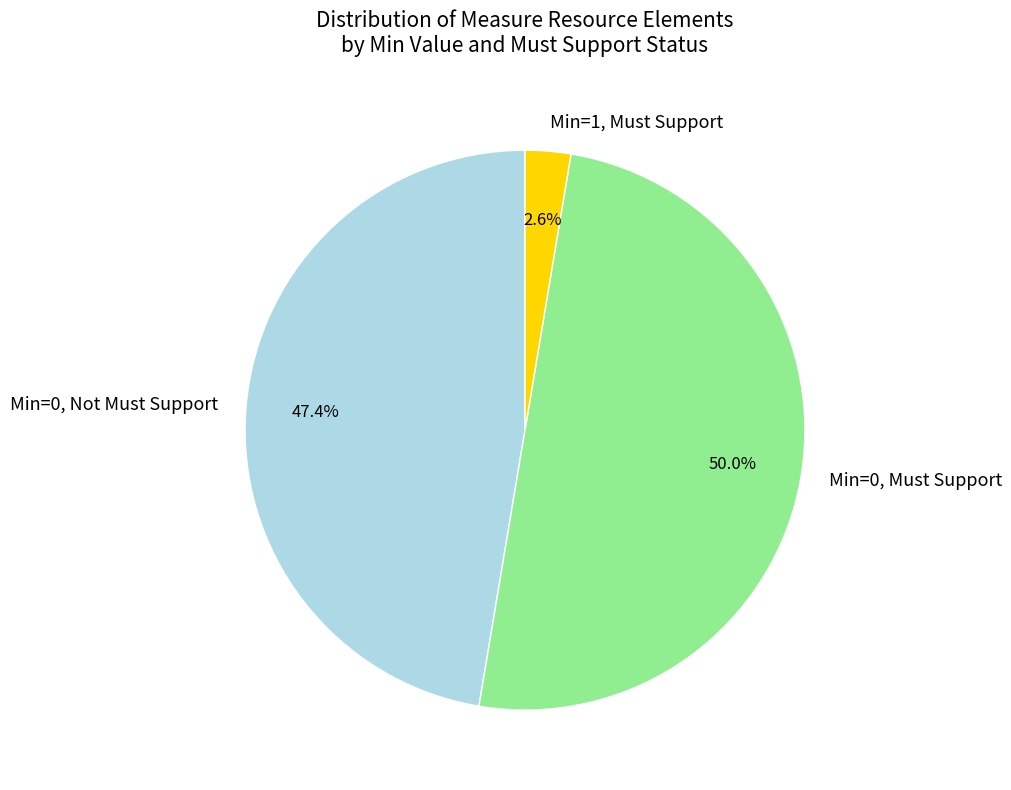

Which has a higher value, Min=0, Not Must Support or Min=0, Must Support?

Min=0, Must Support